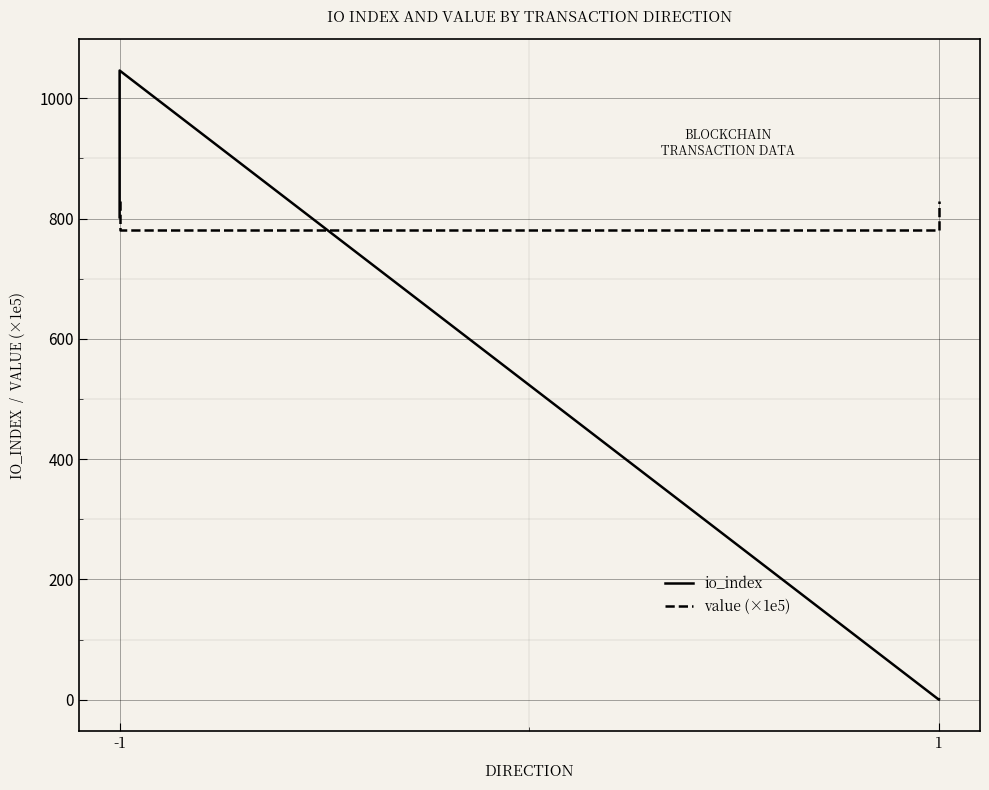

How many values in the io_index series exceed 802?

1